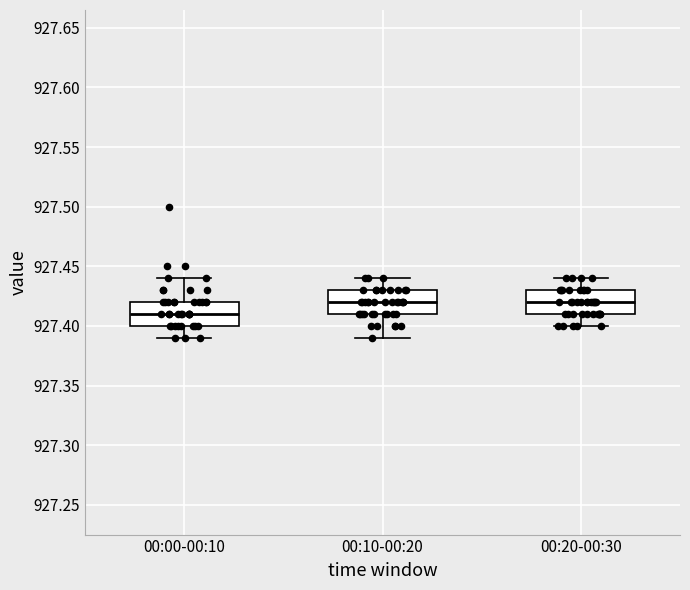

Reading left to right, read every box against the y-axis: the position of its median line, the range the box covers, and the ends of its whiskers. The values are not printed on the chart, so give them approximately, as read against the axis.

00:00-00:10: median 927.41, box 927.40 to 927.42, whiskers 927.39 to 927.44
00:10-00:20: median 927.42, box 927.41 to 927.43, whiskers 927.39 to 927.44
00:20-00:30: median 927.42, box 927.41 to 927.43, whiskers 927.40 to 927.44